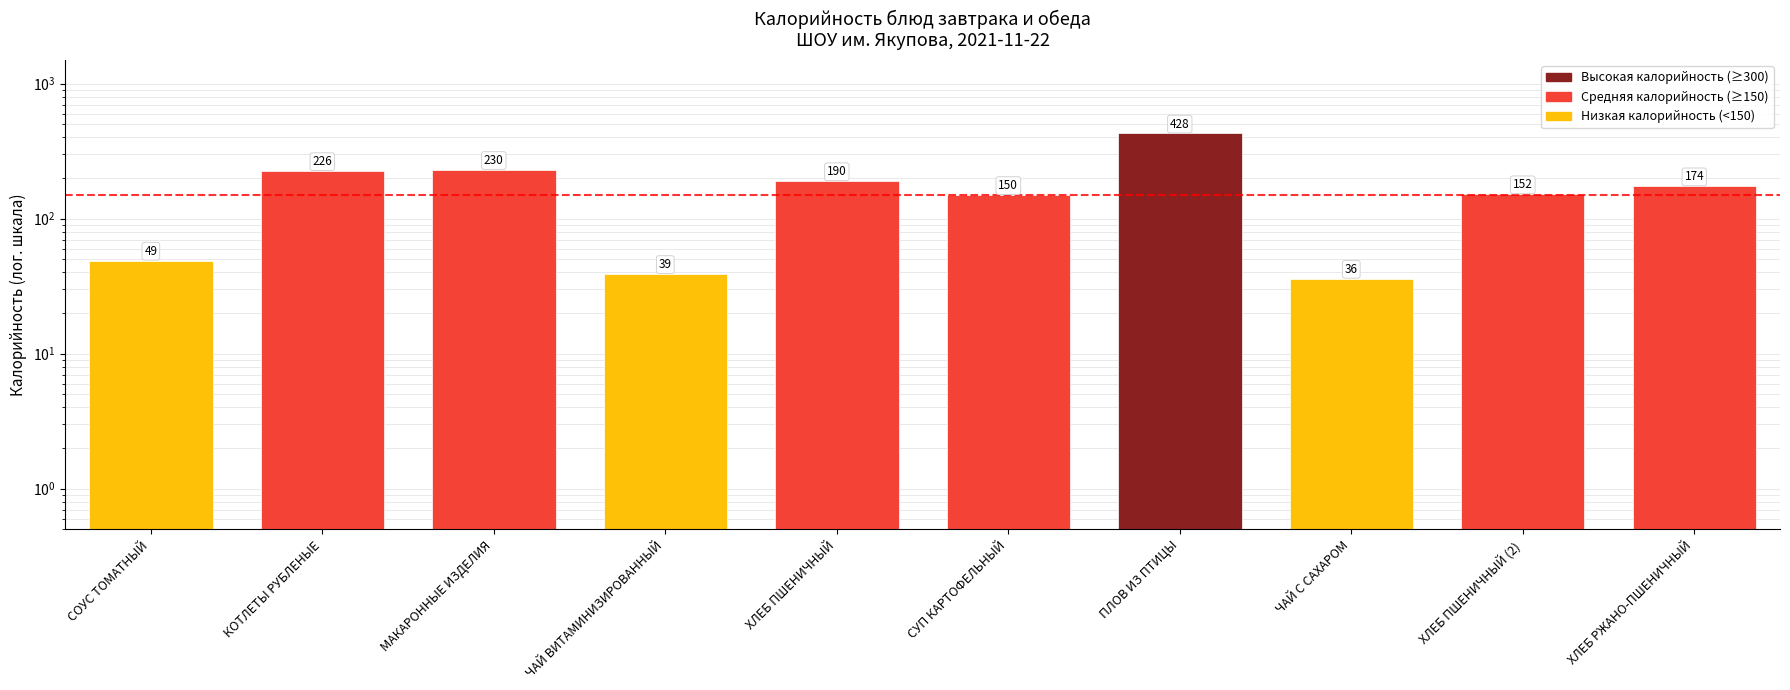

Count the number of values greater than 174.

4